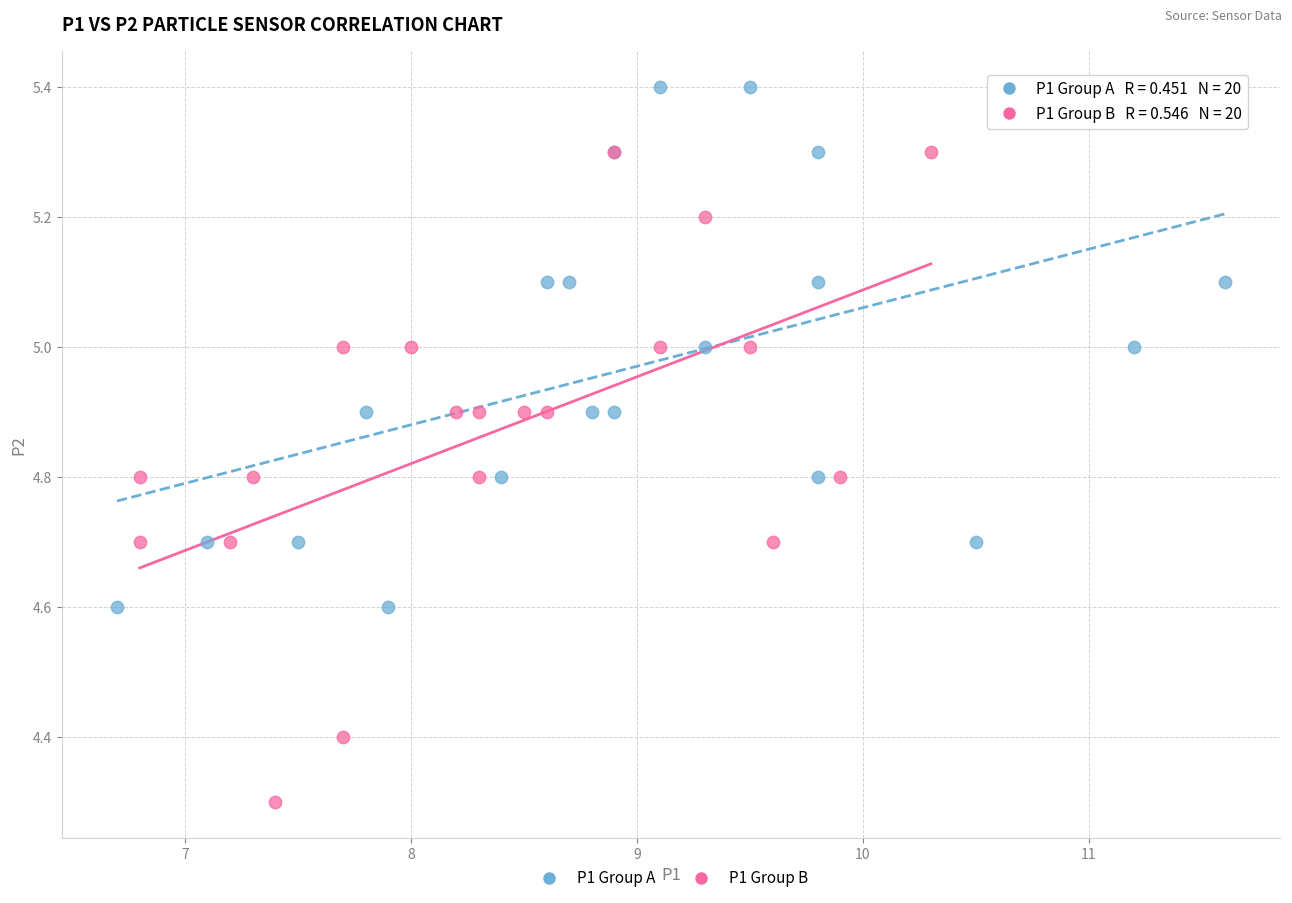

Which series reaches the minimum Y coordinate?

P1 Group B